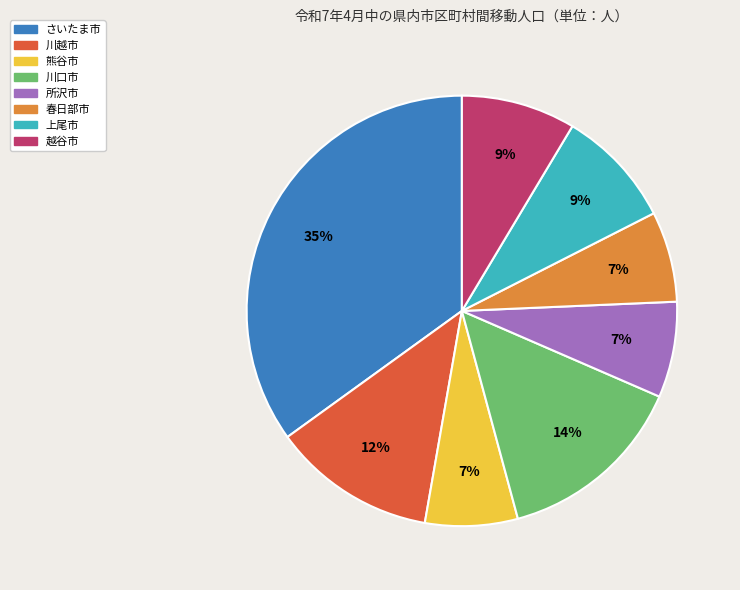

What is the largest slice in the pie chart?

さいたま市